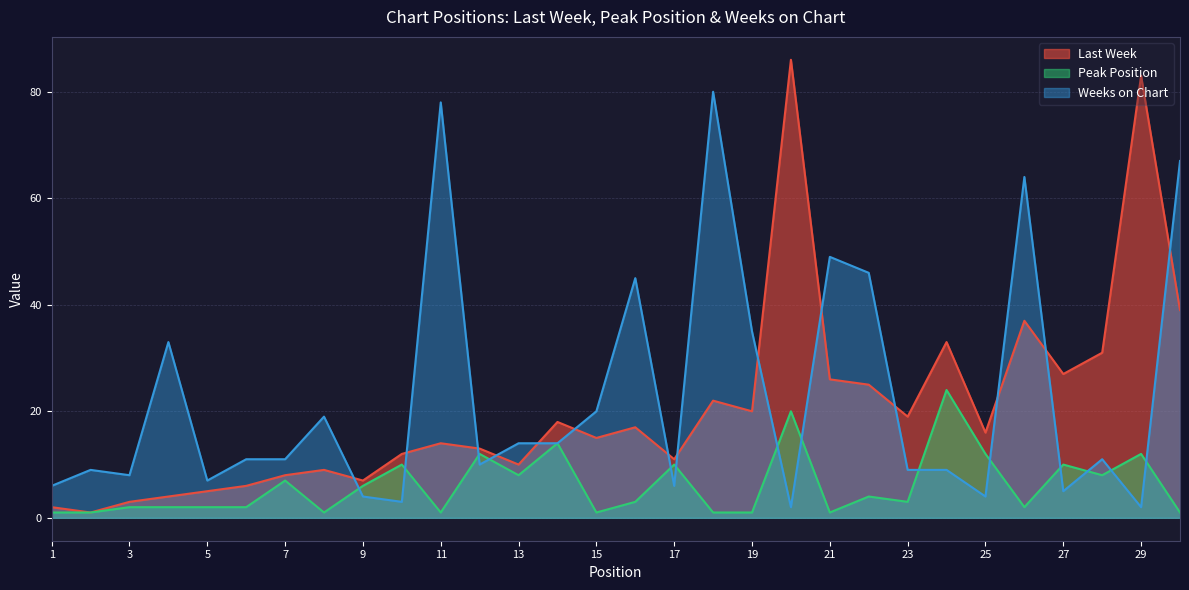

At how many categories does at least one series exceed 36?

9